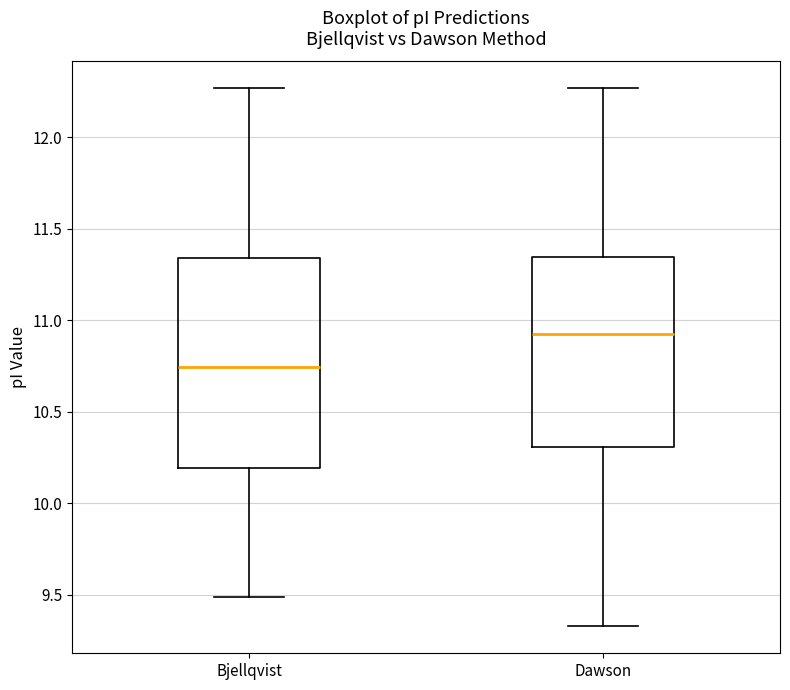

Reading left to right, transcribe this box plot: for each box, give where its median line is, the range the box spans, and where its two whiskers end, as read against the y-axis. The values are not printed on the chart, so give them approximately, as read against the axis.

Bjellqvist: median 10.75, box 10.20 to 11.35, whiskers 9.50 to 12.25
Dawson: median 10.90, box 10.30 to 11.35, whiskers 9.35 to 12.25